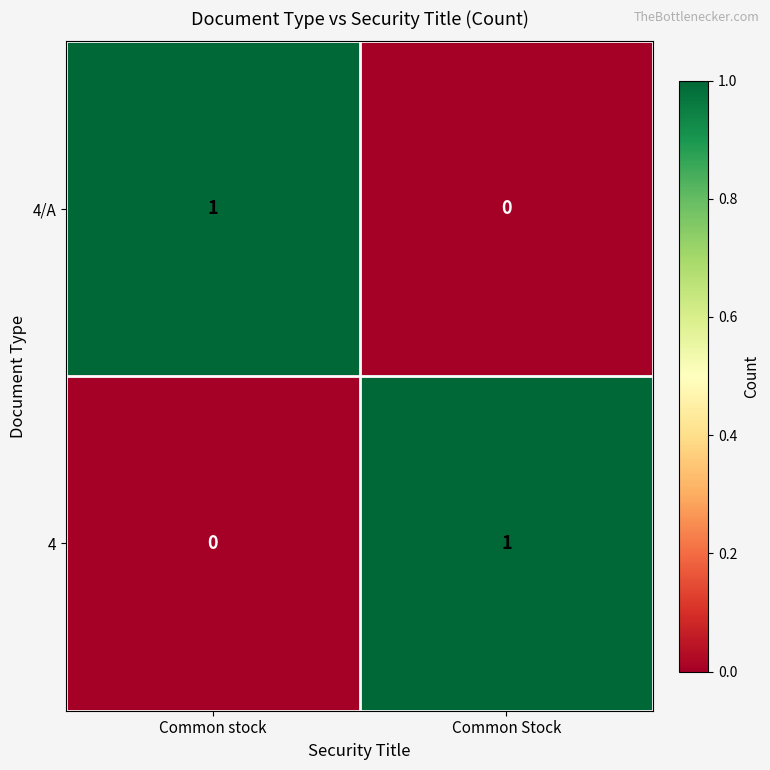

Which category has the highest value in the 4/A series?

Common stock